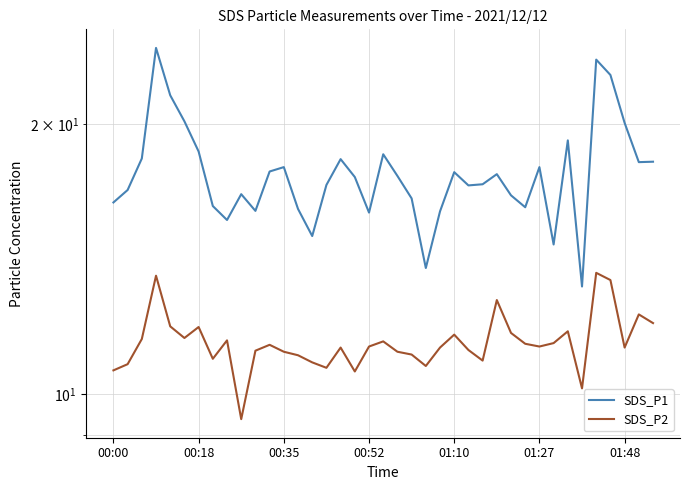

What is the sum of the SDS_P1 values at 29 and 11?

33.8